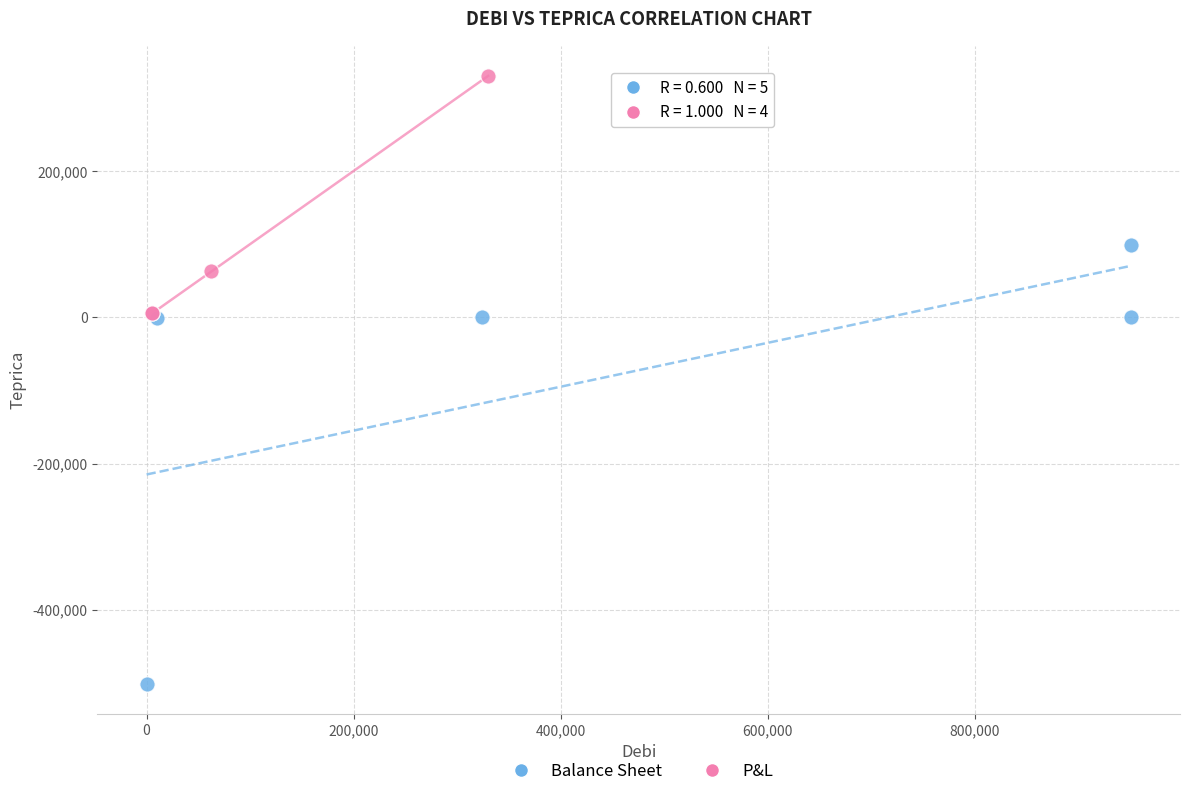

Which series has the largest Y range (max minus min)?

Balance Sheet